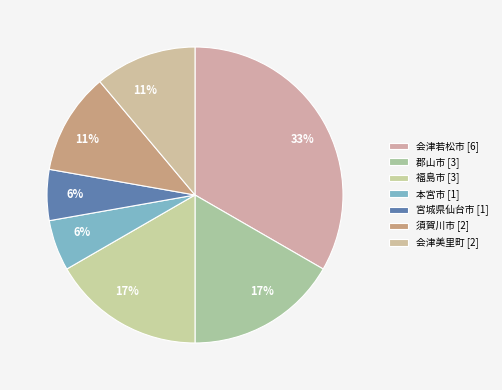

Count the number of slices in the pie.

7